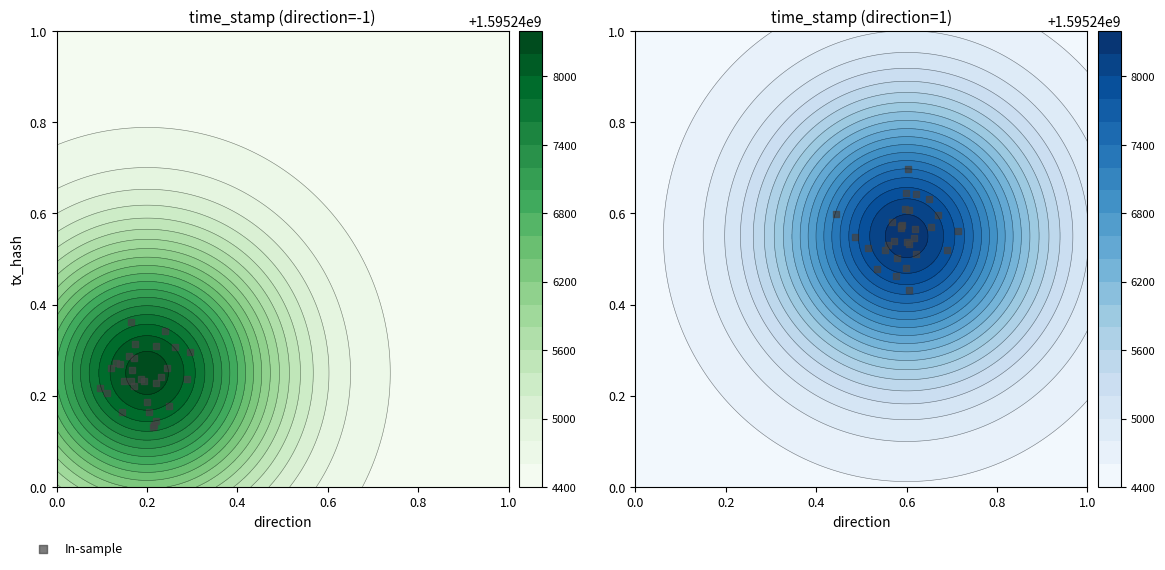

How many data points does each series have?

30